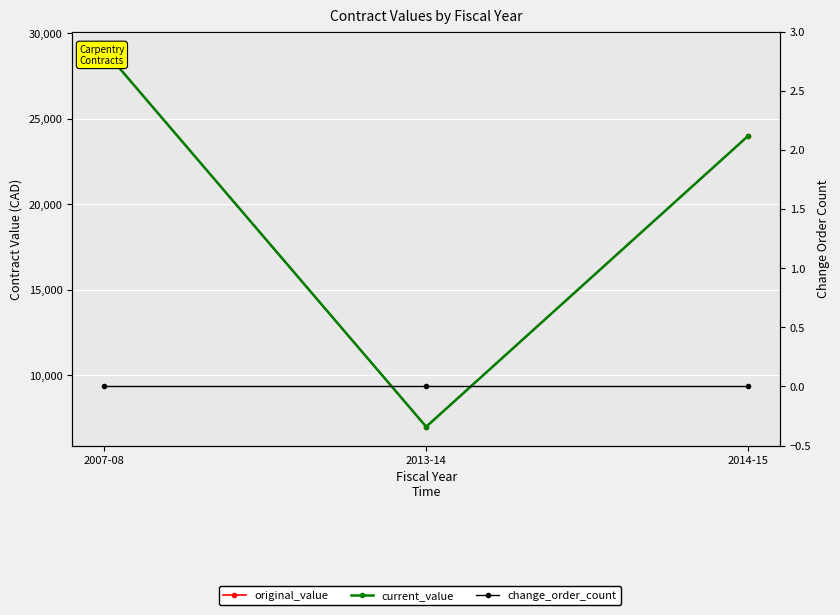

What is the label of the 1st point from the right?

2014-15